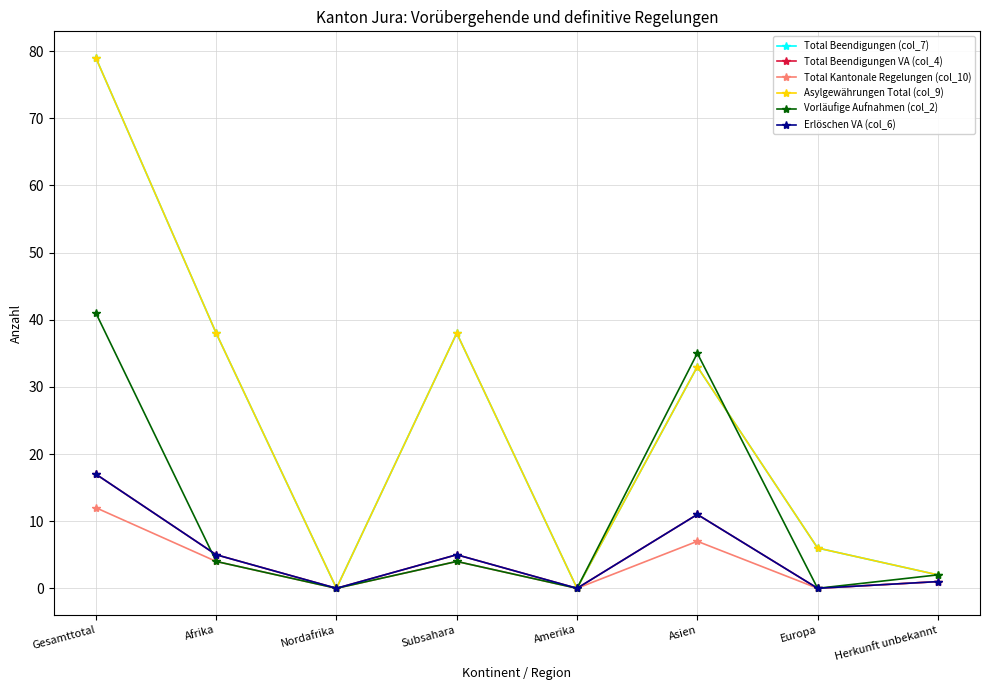

Does the chart have visible grid lines?

Yes